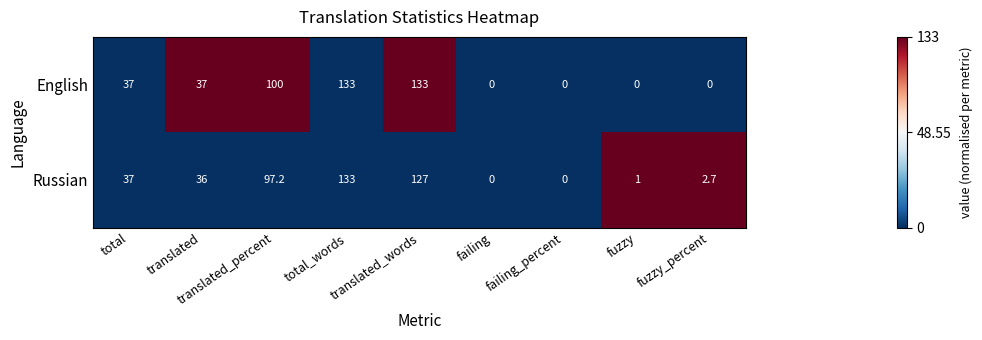

How many positive values does the Russian series have?

7